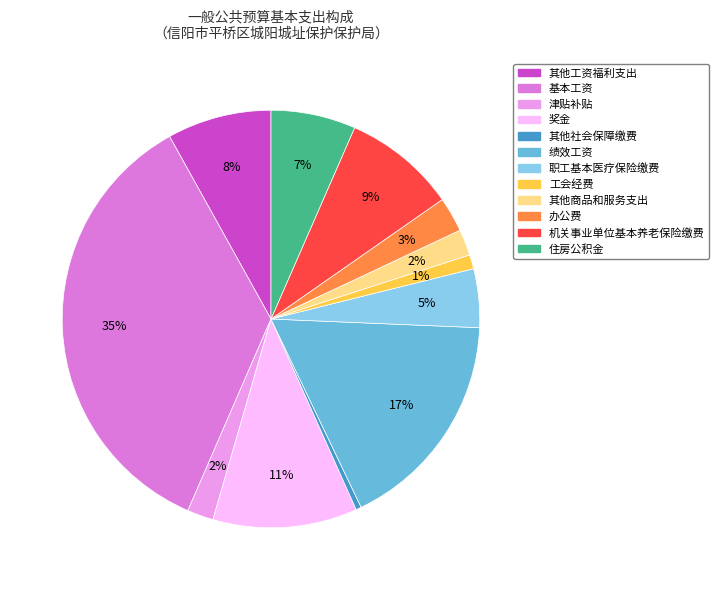

To the nearest percent, what portion does 绩效工资 represent?

17%